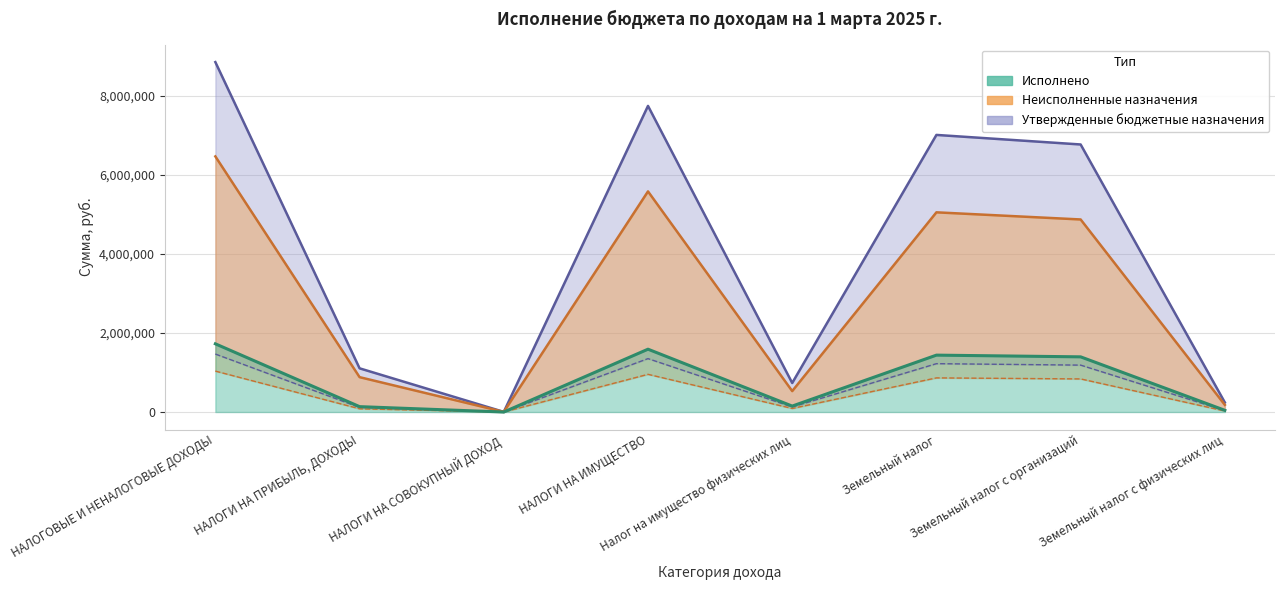

What are all the series names shown in the legend?

Утвержденные бюджетные назначения, Исполнено, Неисполненные назначения